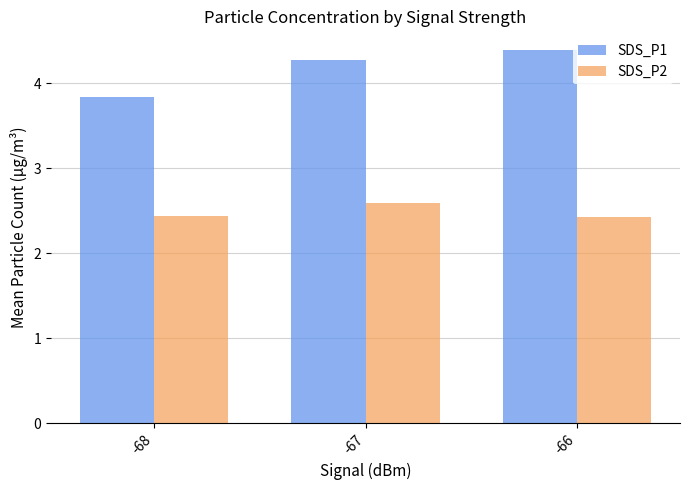

What is the total value across all series at -68?

6.3